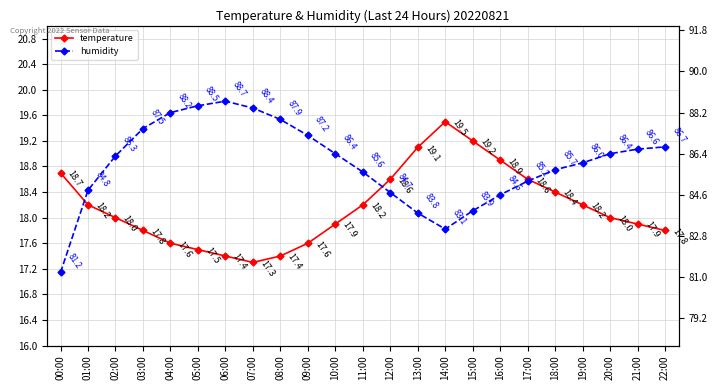

At which label does humidity reach its minimum?

00:00